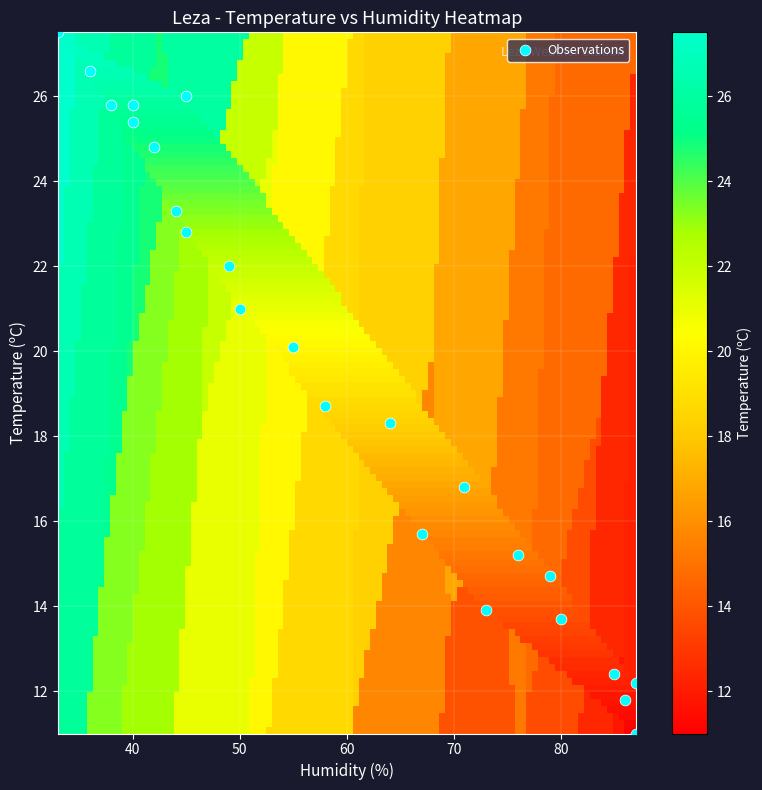

What Y value in the scatter plot is closest to 19?

18.7